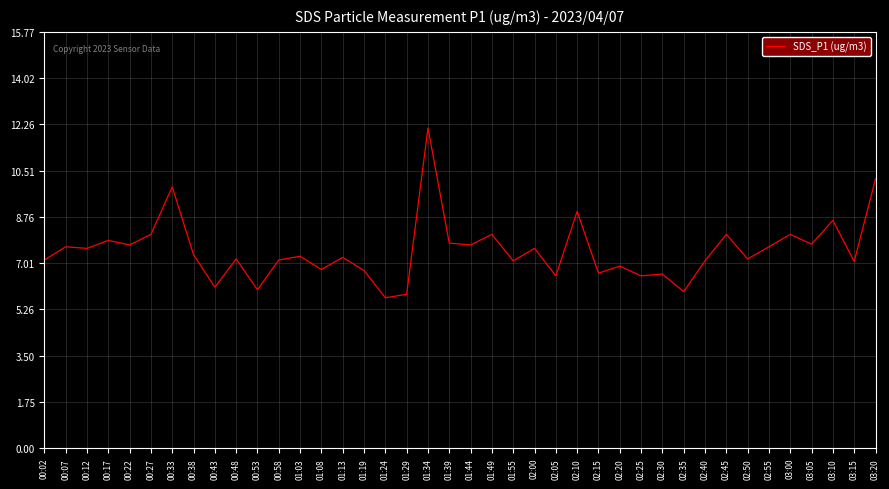

Approximately how many times larger is the value at 01:08 compared to 01:49?

0.8